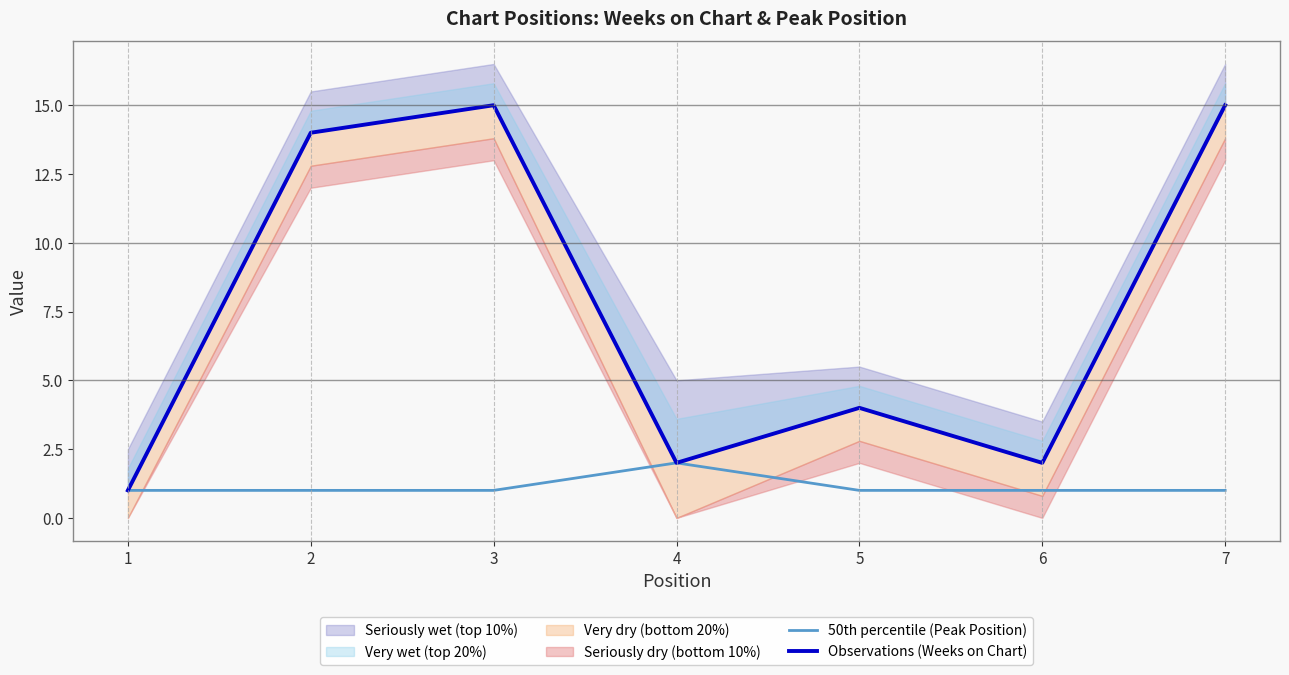

True or false: 50th percentile (Peak Position) and Observations (Weeks on Chart) intersect in this chart.

False